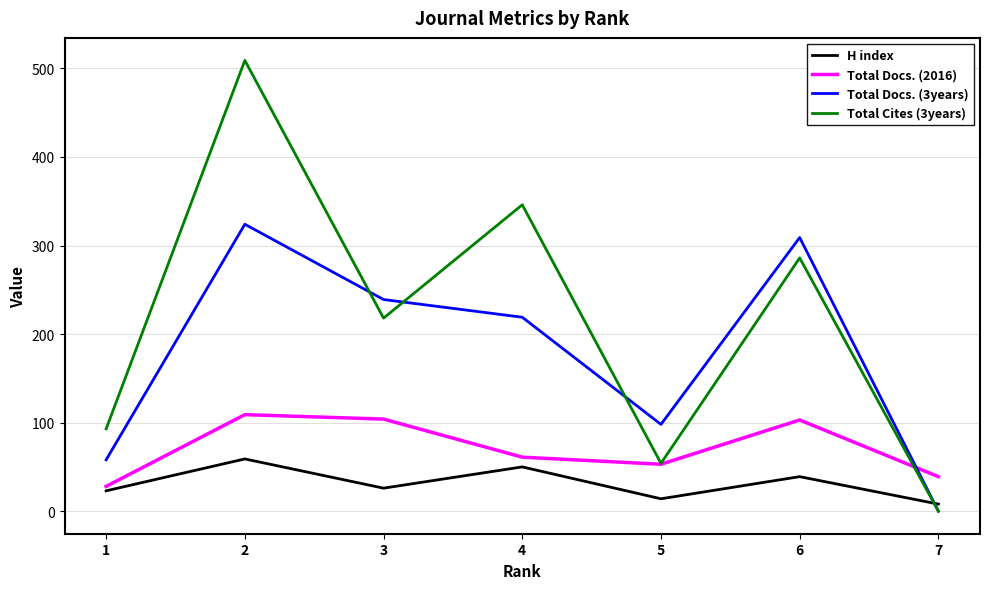

Is it true that Total Docs. (2016) equals 104 at 3?

True